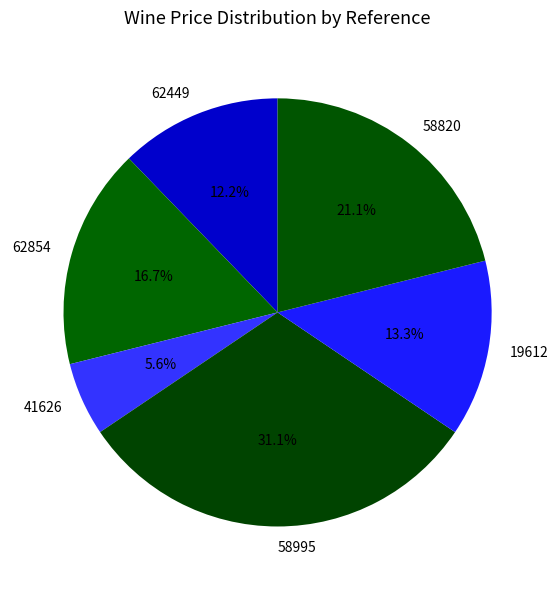

True or false: 41626 accounts for 20% of the total.

False